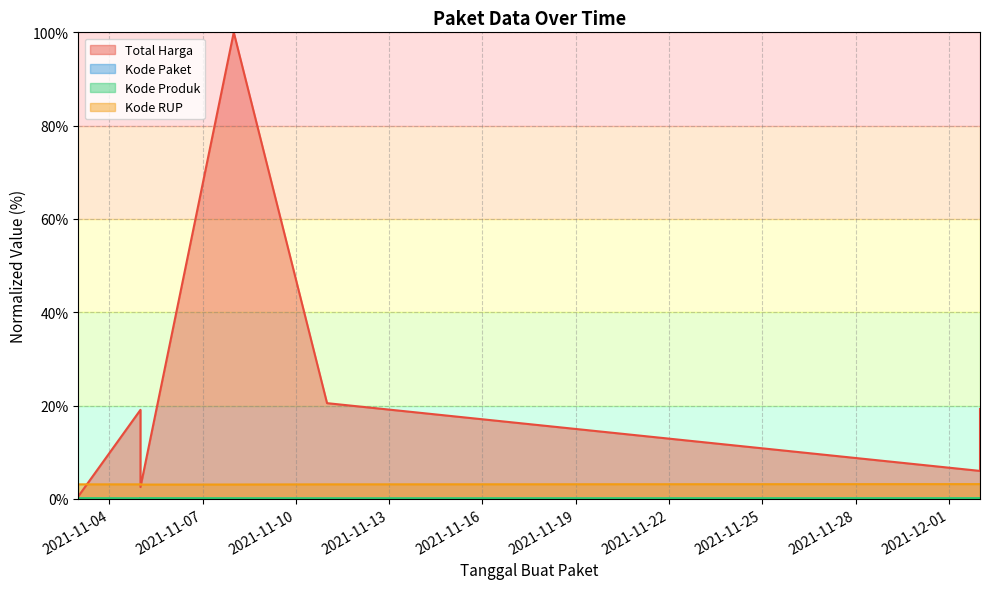

True or false: Kode RUP and Kode Paket cross at least once.

False